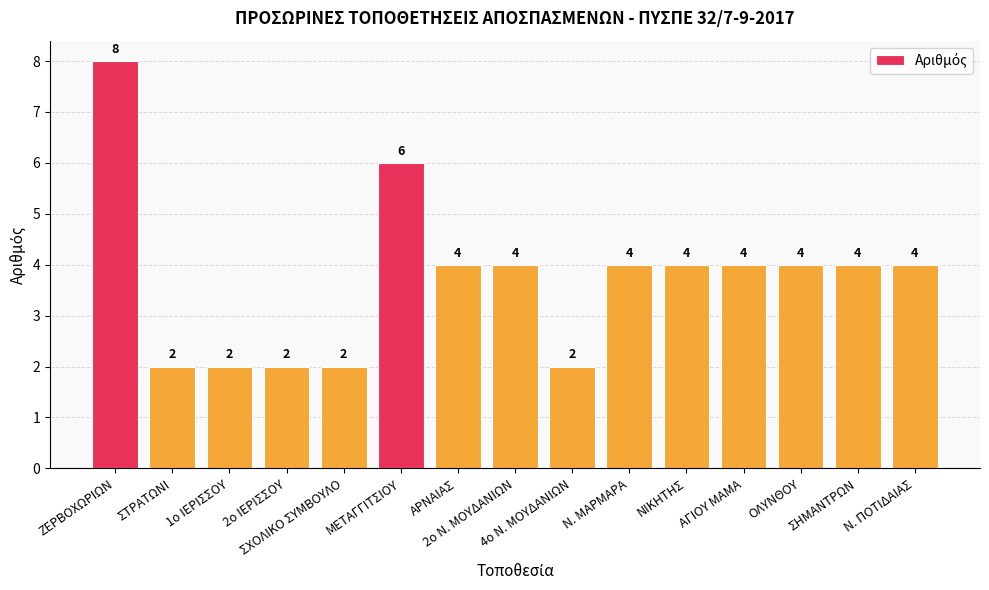

What is the value of the 3rd bar from the left?

2